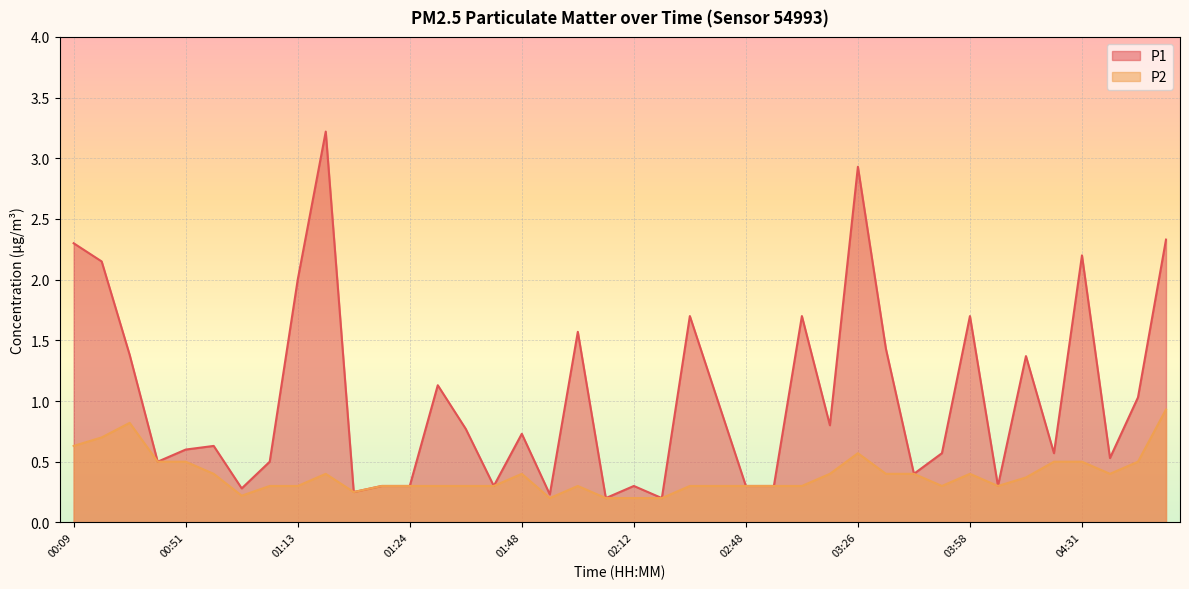

Does the chart display data point markers on the line(s)?

No